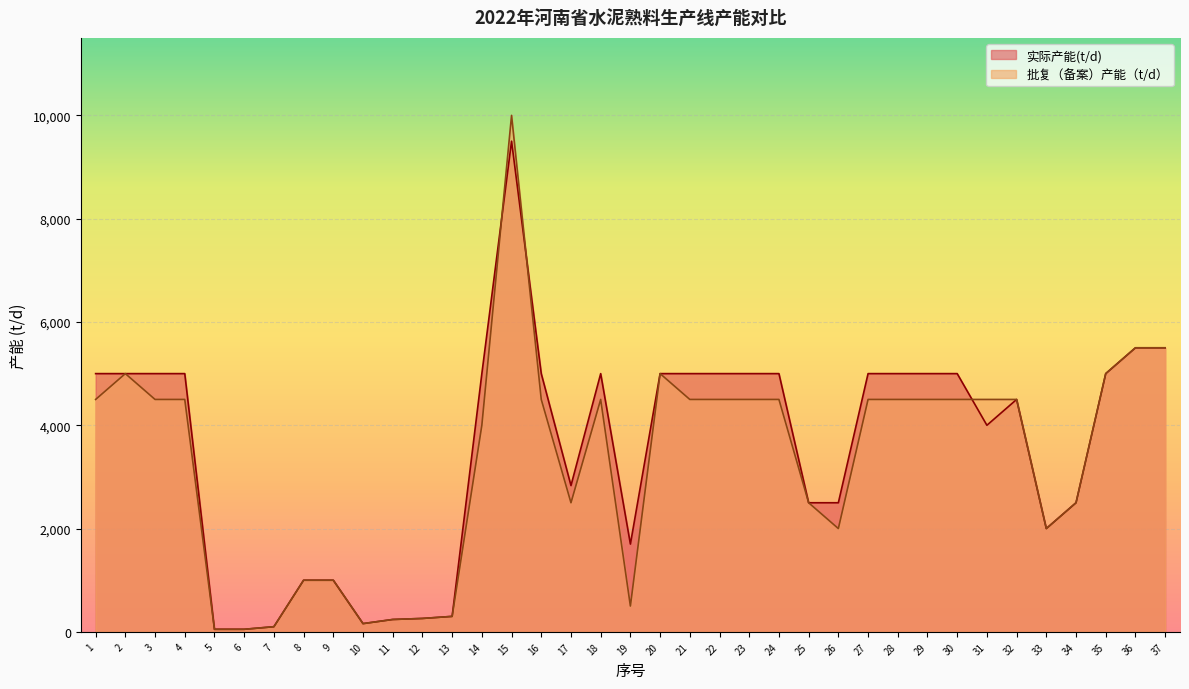

List the series in order of their peak value, highest first.

批复（备案）产能（t/d）, 实际产能(t/d)